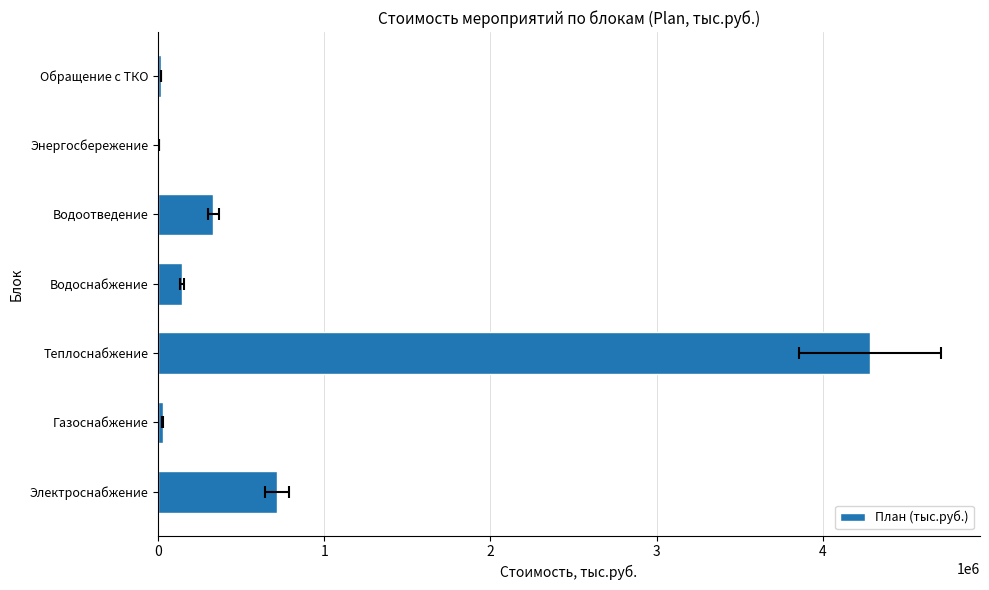

The value at Теплоснабжение is 1542957.7. True or false?

False